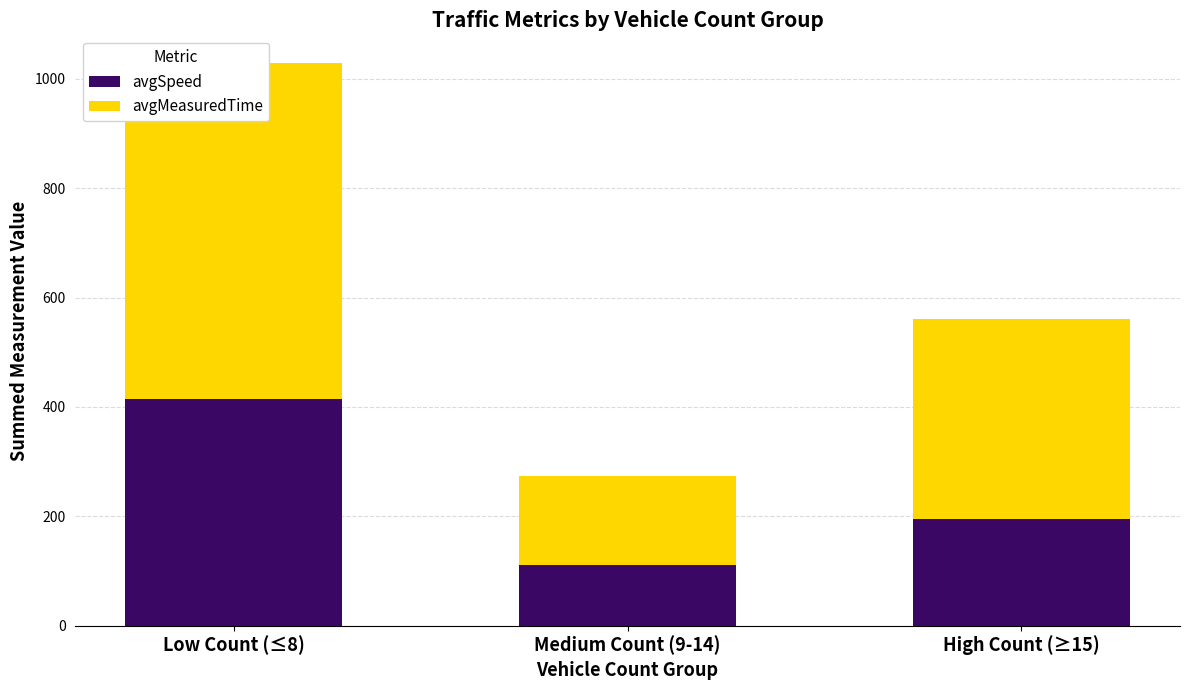

List the labels in order of avgSpeed value, smallest first.

Medium Count (9-14), High Count (≥15), Low Count (≤8)